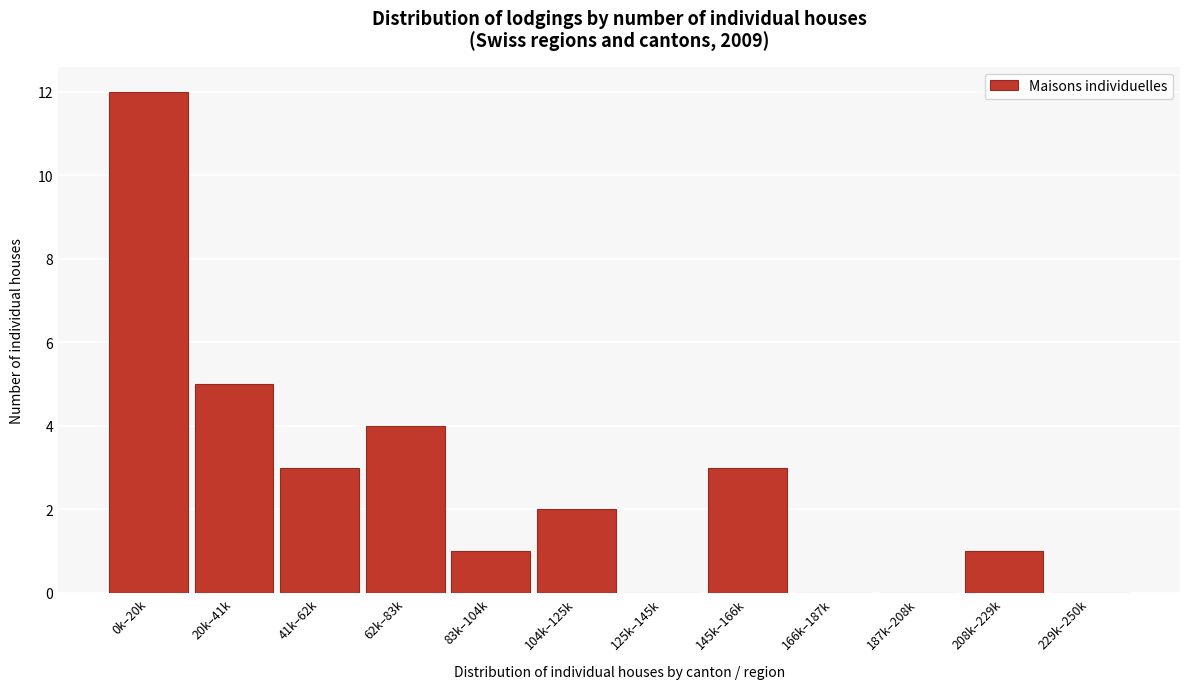

Reading right to left, what are all the values shown in this chart?

229k–250k=0	208k–229k=1	187k–208k=0	166k–187k=0	145k–166k=3	125k–145k=0	104k–125k=2	83k–104k=1	62k–83k=4	41k–62k=3	20k–41k=5	0k–20k=12